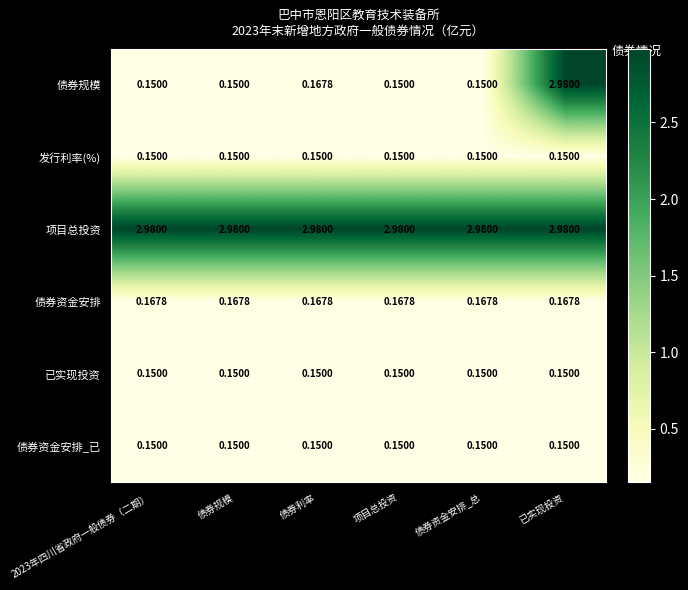

Where is 债券规模 nearest to the value 1?

债券利率